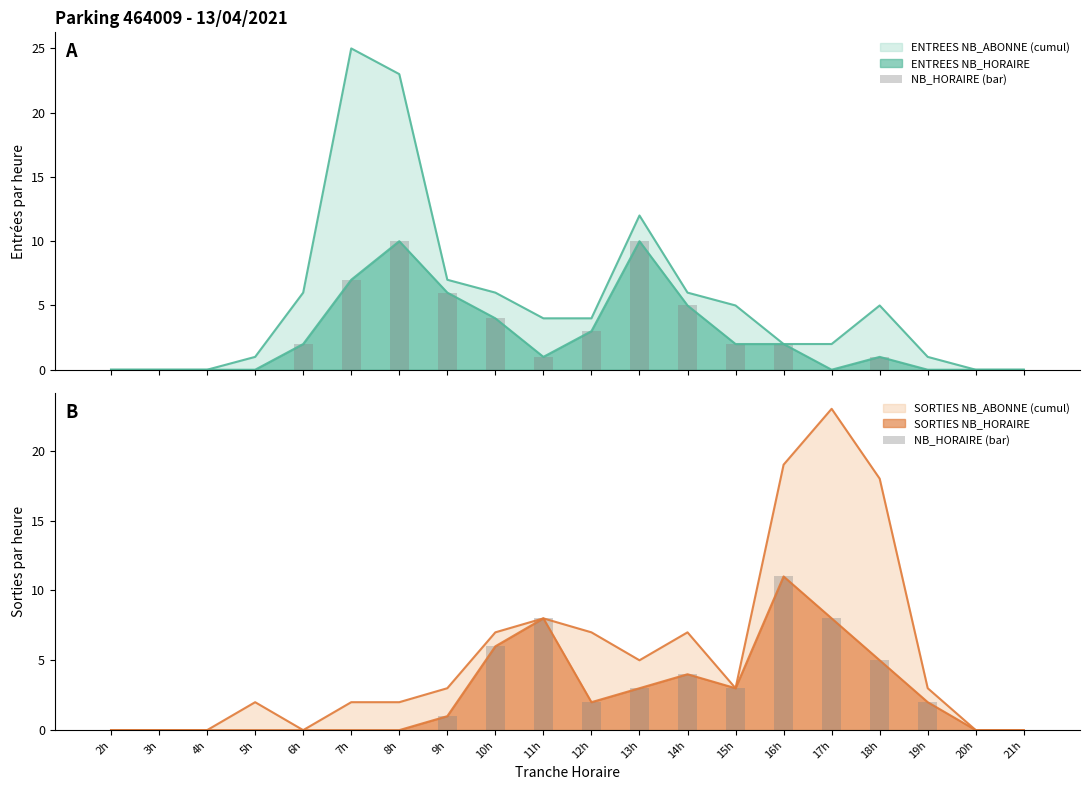

At which category does the chart reach its minimum across all series?

2h